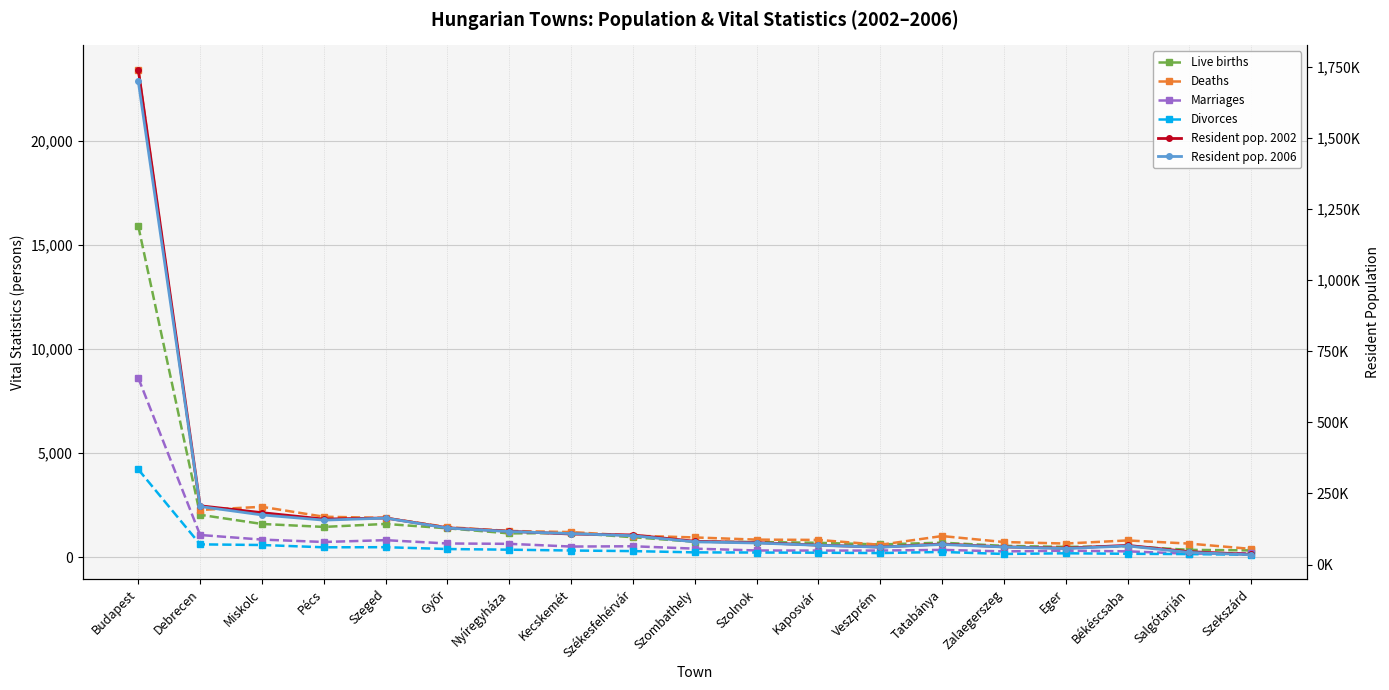

Where does the Resident pop. 2002 series first go above 81818?

Budapest